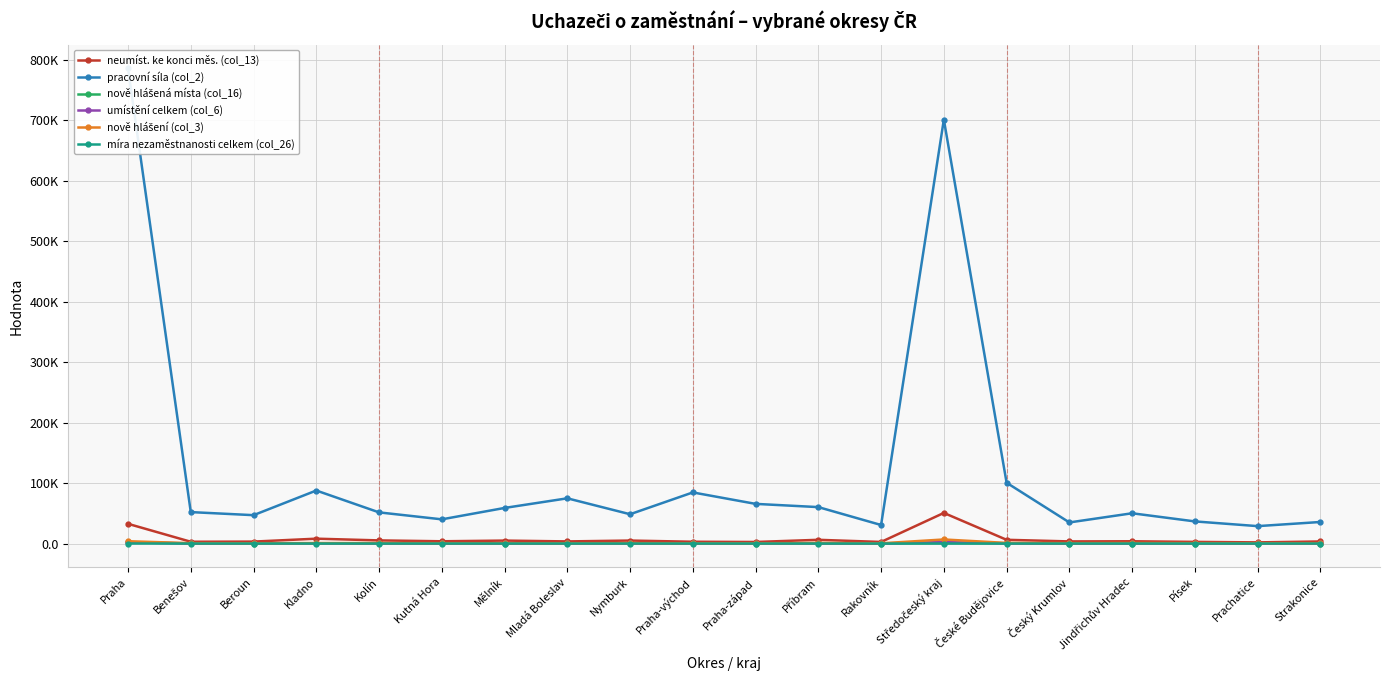

At which category does the chart reach its minimum across all series?

Praha-východ